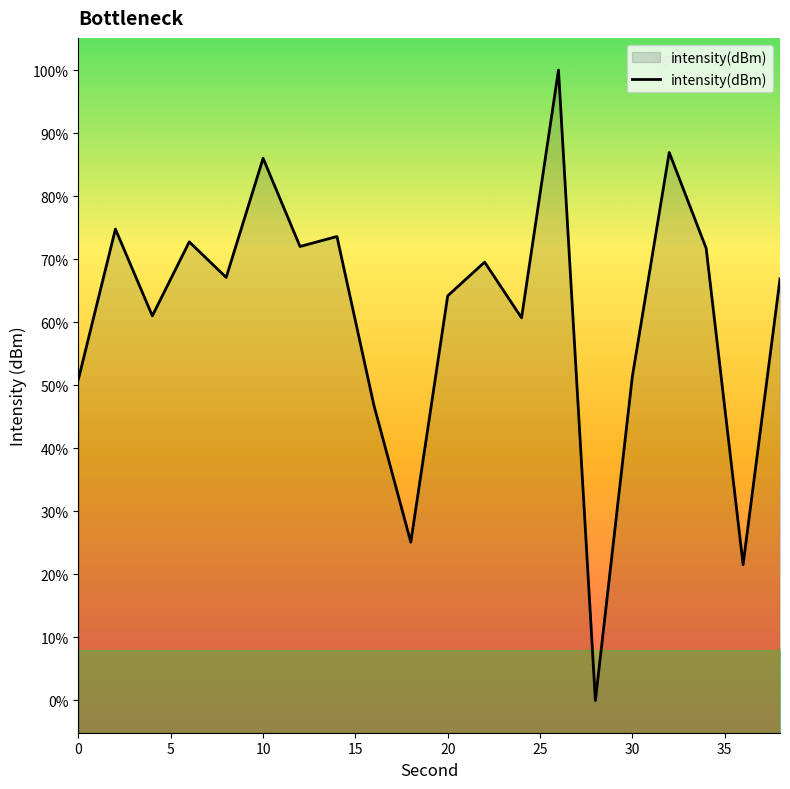

Is it true that the value at 10 is -37.3?

False